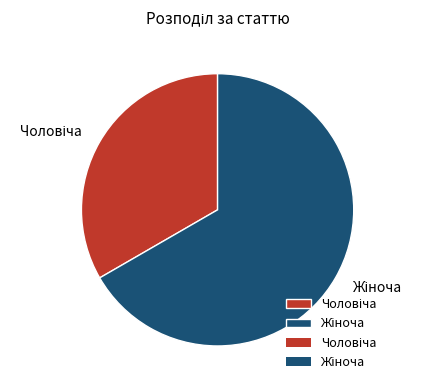

Is there any slice that represents more than half of the pie?

Yes